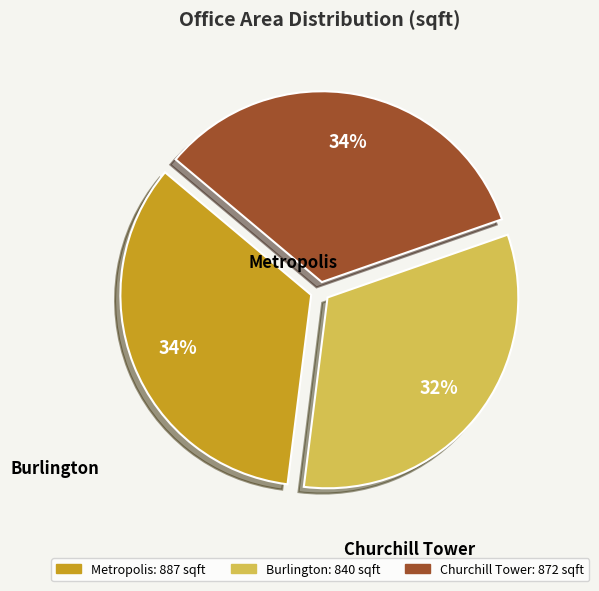

Is it true that Metropolis is 34% of the pie?

True